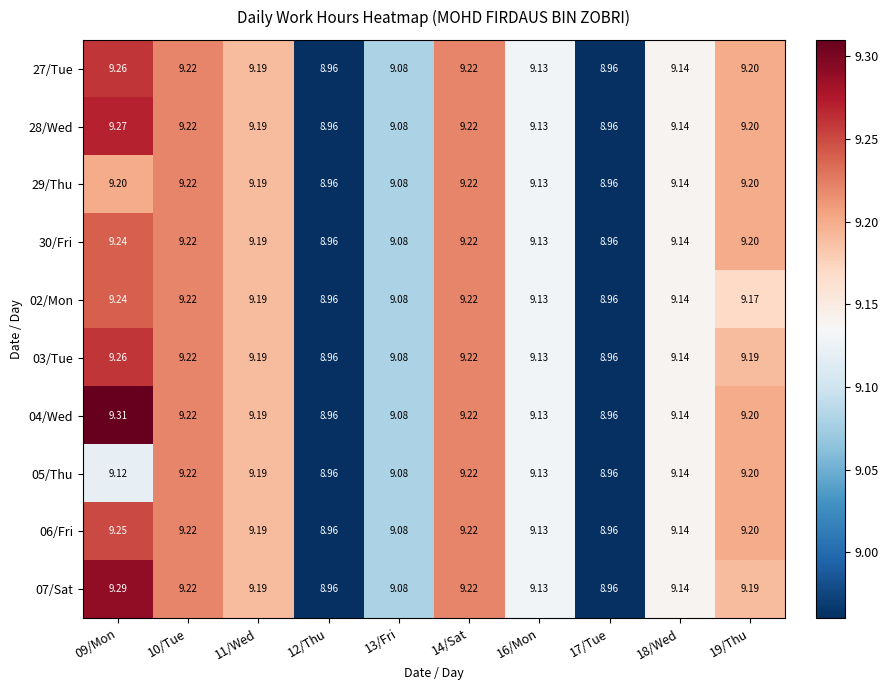

Is the value of 03/Tue at 14/Sat greater than the value of 30/Fri at 09/Mon?

No